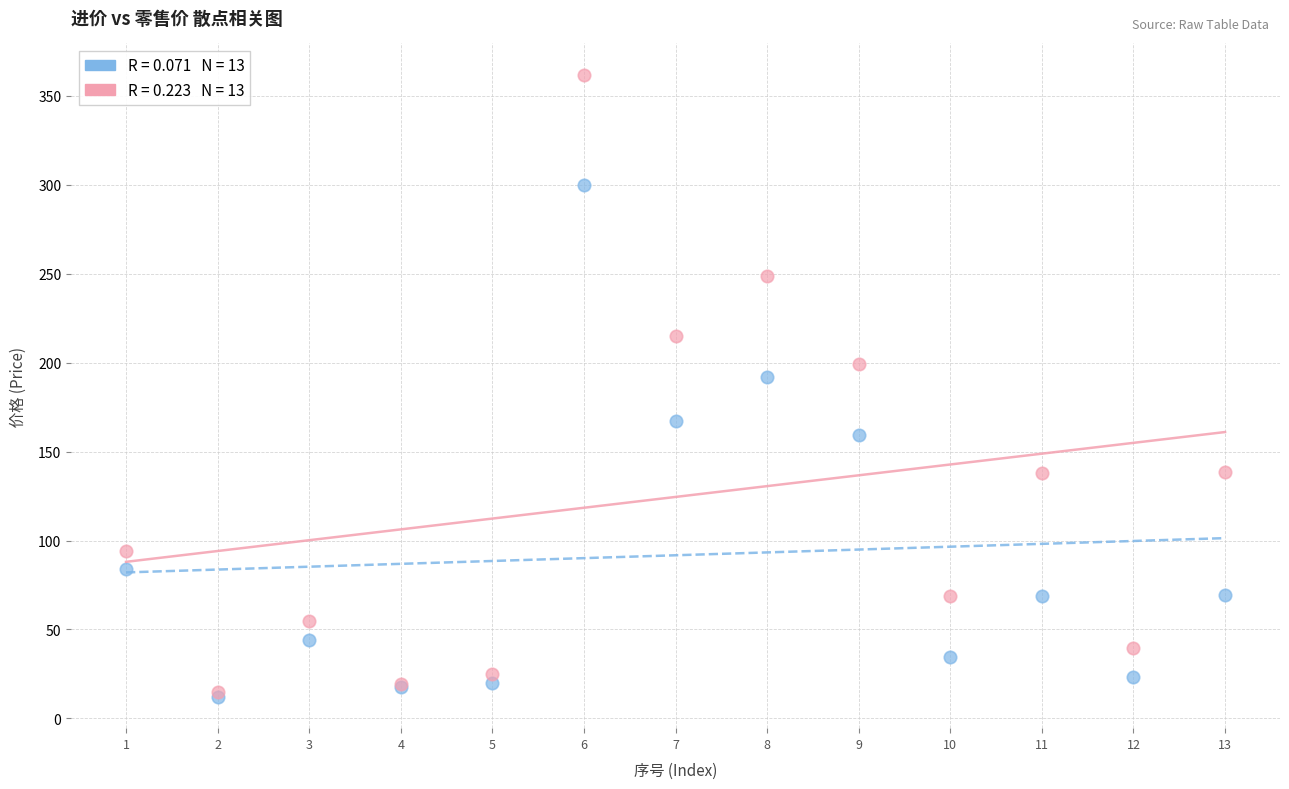

Across all series, what Y value is closest to 187?

192.0